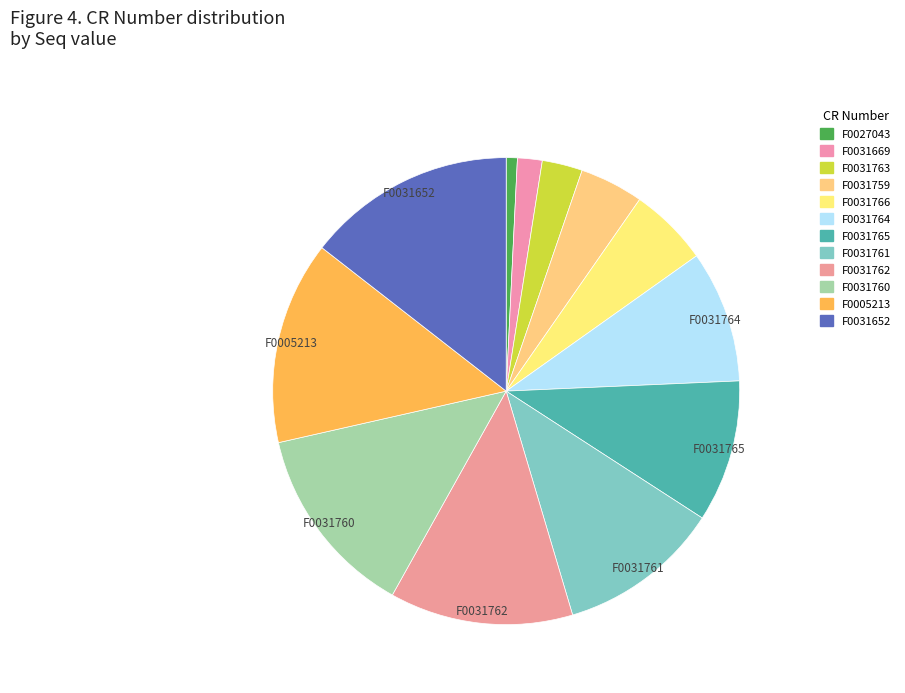

Count the number of slices in the pie.

12